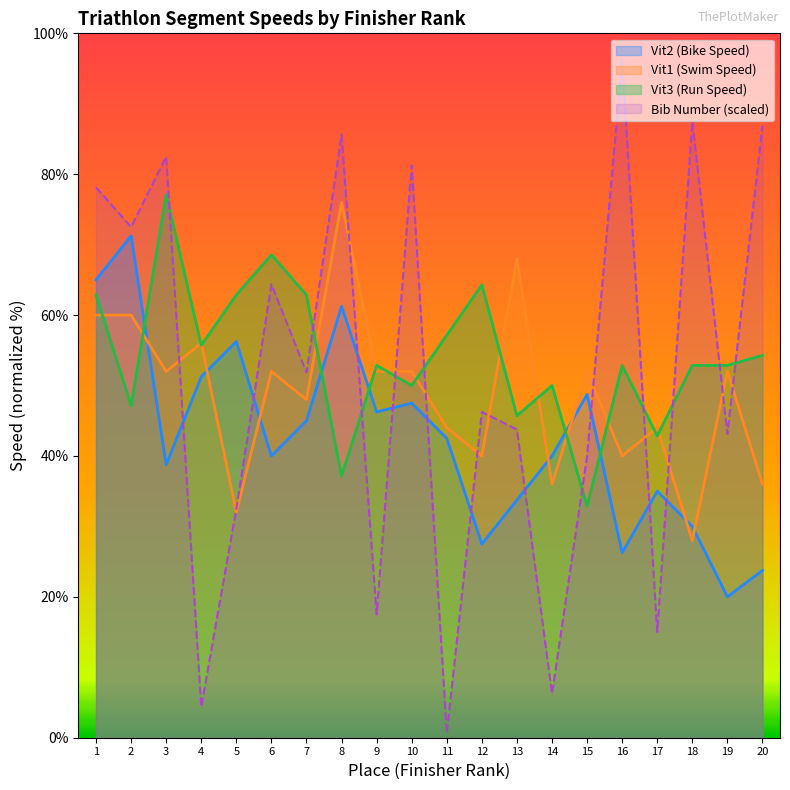

What are all the series names shown in the legend?

Vit2 (Bike Speed), Vit1 (Swim Speed), Vit3 (Run Speed), Bib Number (scaled)